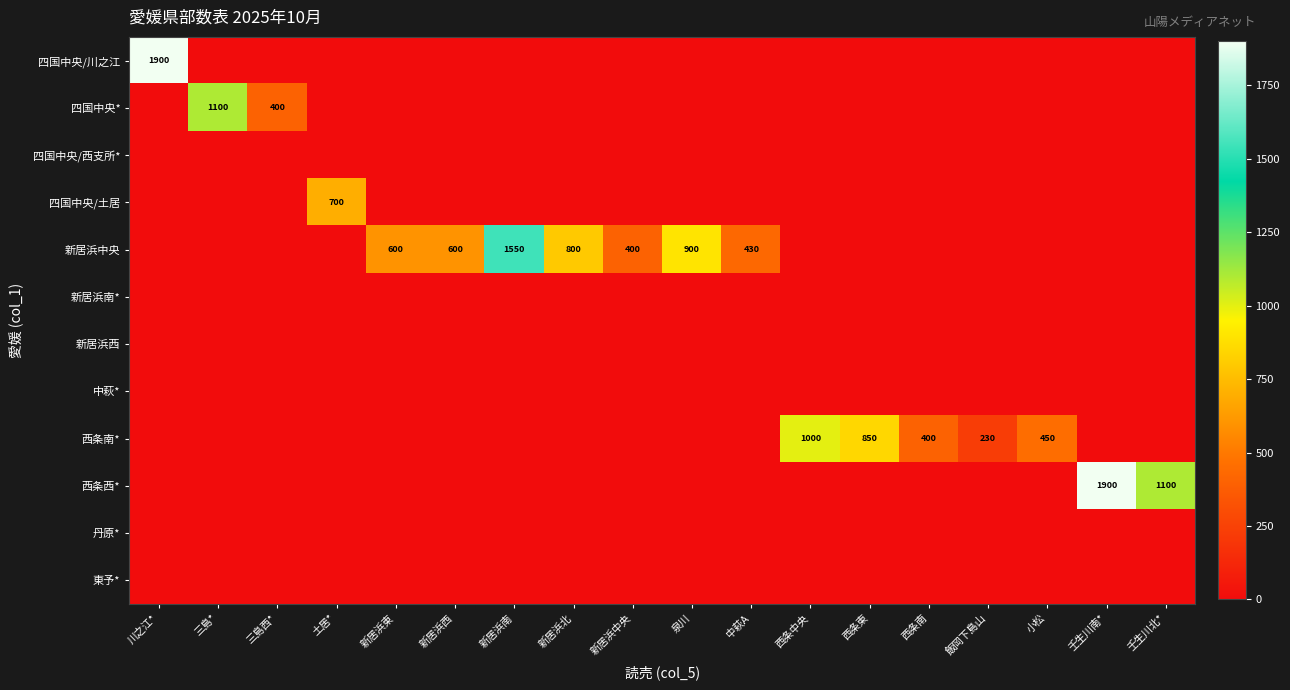

Is the value of 西条南* at 新居浜西 greater than the value of 新居浜南* at 土居*?

No